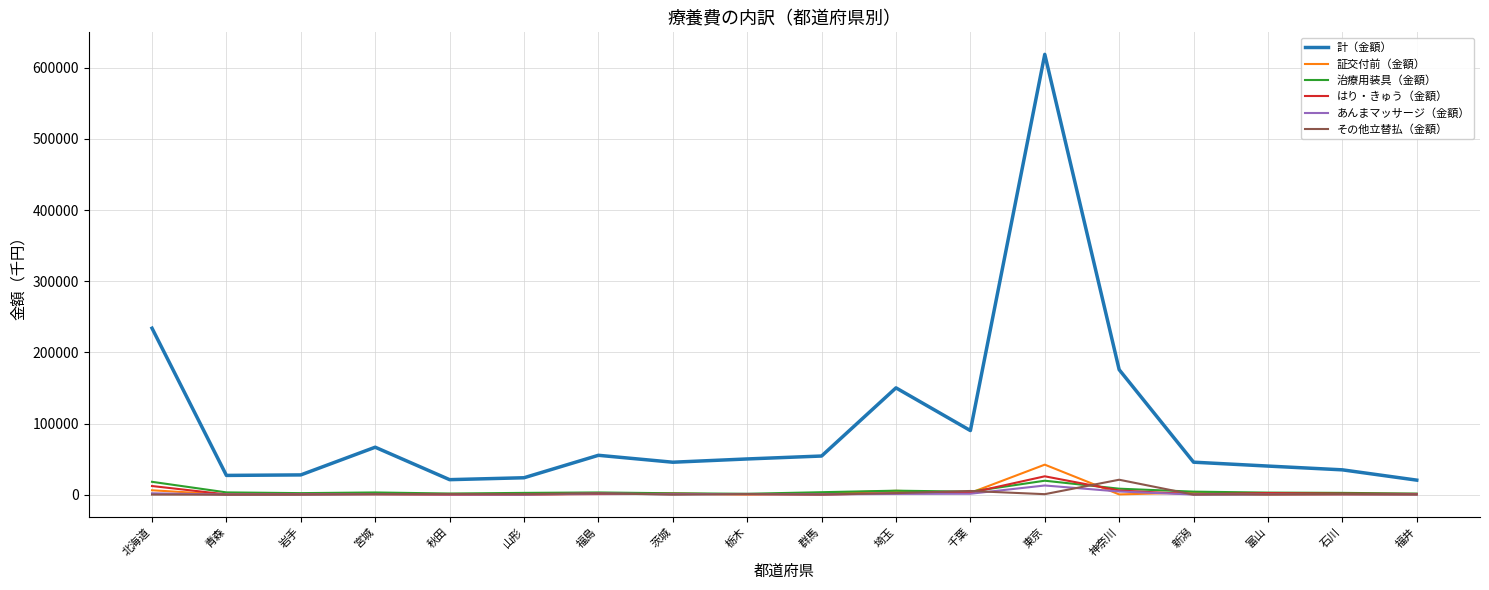

Which series has the largest total across all categories?

計（金額）